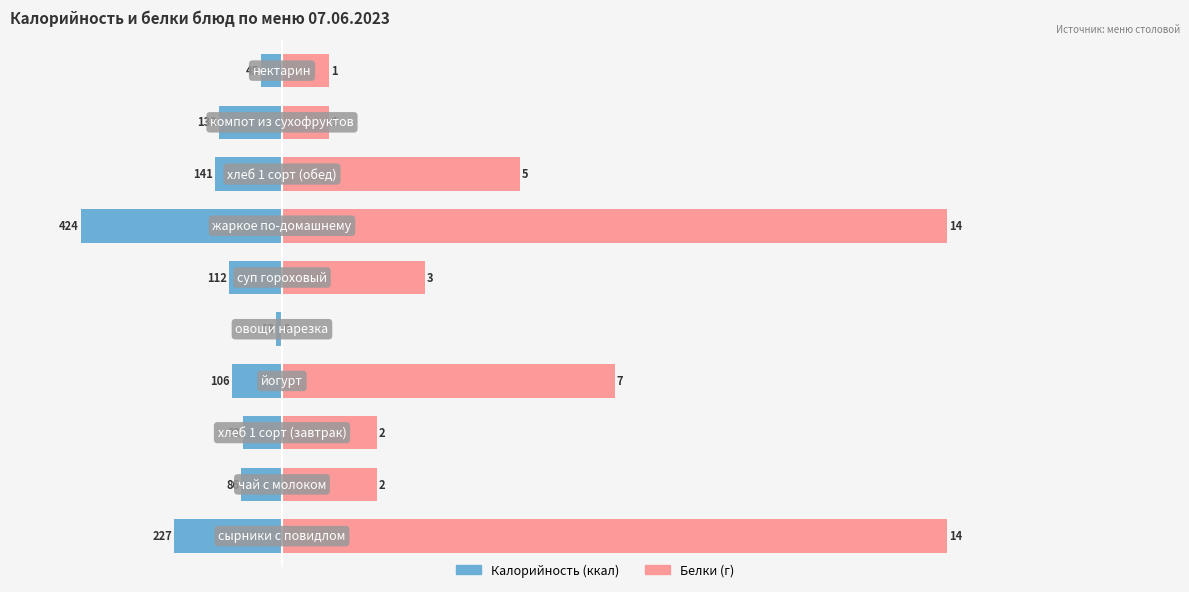

The value of Калорийность at 2 is -130. True or false?

False